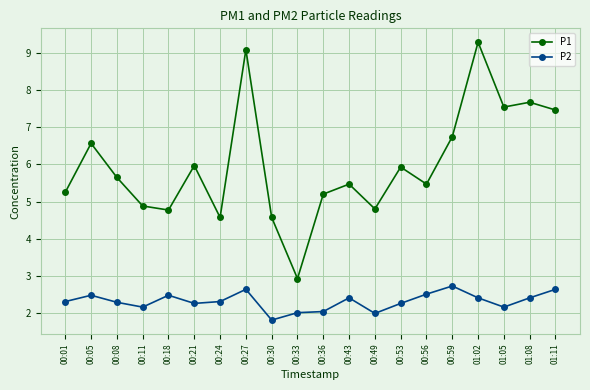

How many data points in P1 are less than 5?

6